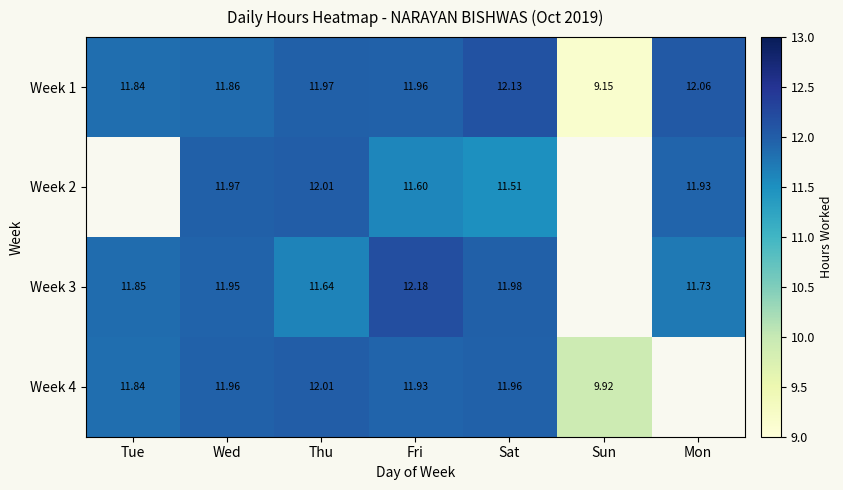

At which category is the sum across all series the highest?

Wed